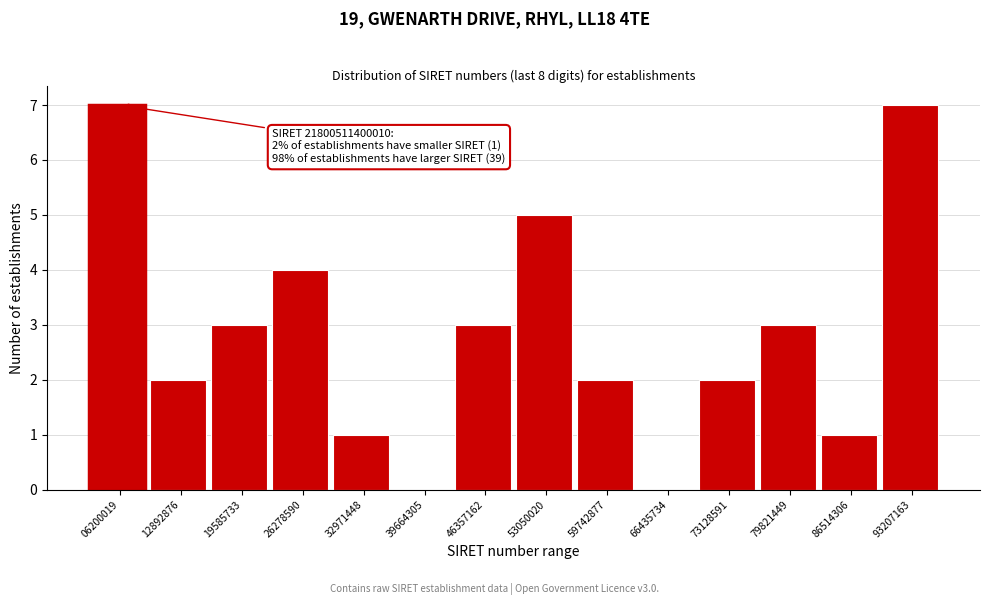

Reading left to right, list all the values displayed in this chart.

06200019=7	12892876=2	19585733=3	26278590=4	32971448=1	39664305=0	46357162=3	53050020=5	59742877=2	66435734=0	73128591=2	79821449=3	86514306=1	93207163=7